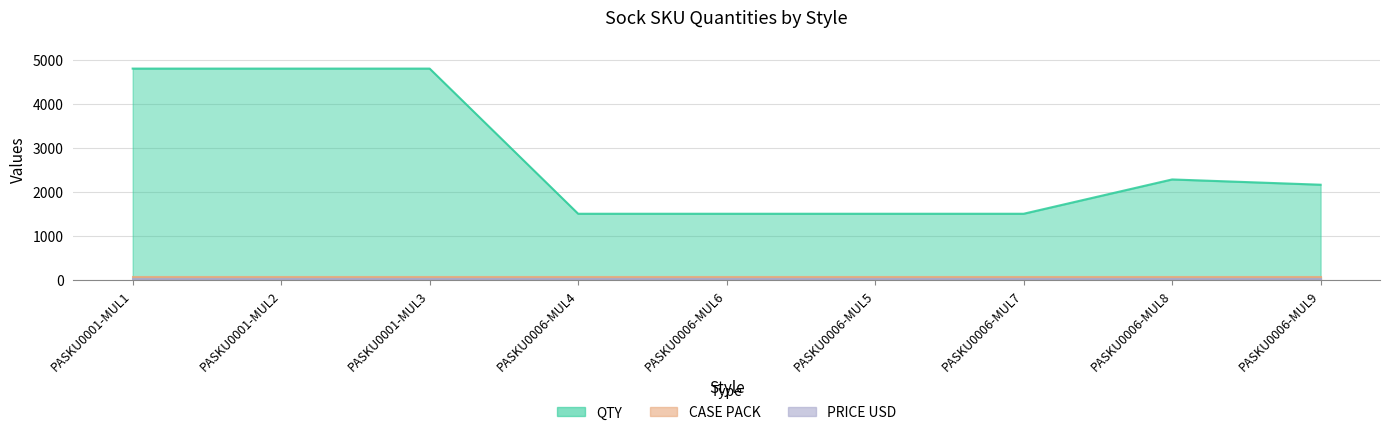

What is the lowest value of the CASE PACK series?

60